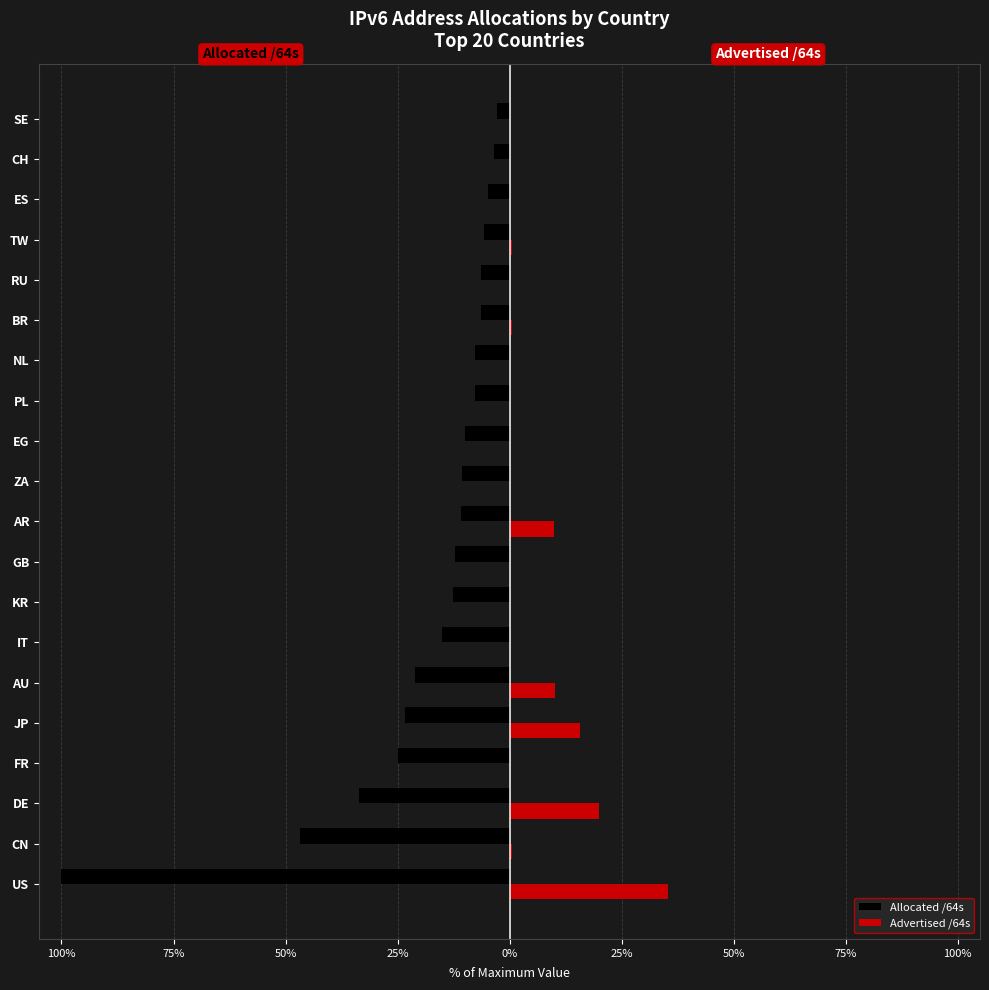

What is the average value of the Allocated /64s series?

-18.3